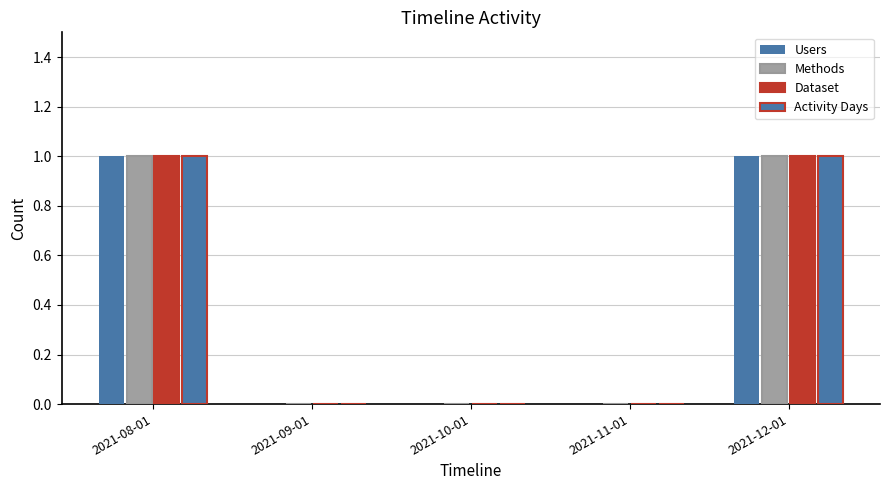

Reading left to right, transcribe all the data shown in this chart.

Users: 2021-08-01=1	2021-09-01=0	2021-10-01=0	2021-11-01=0	2021-12-01=1
Methods: 2021-08-01=1	2021-09-01=0	2021-10-01=0	2021-11-01=0	2021-12-01=1
Dataset: 2021-08-01=1	2021-09-01=0	2021-10-01=0	2021-11-01=0	2021-12-01=1
Activity Days: 2021-08-01=1	2021-09-01=0	2021-10-01=0	2021-11-01=0	2021-12-01=1